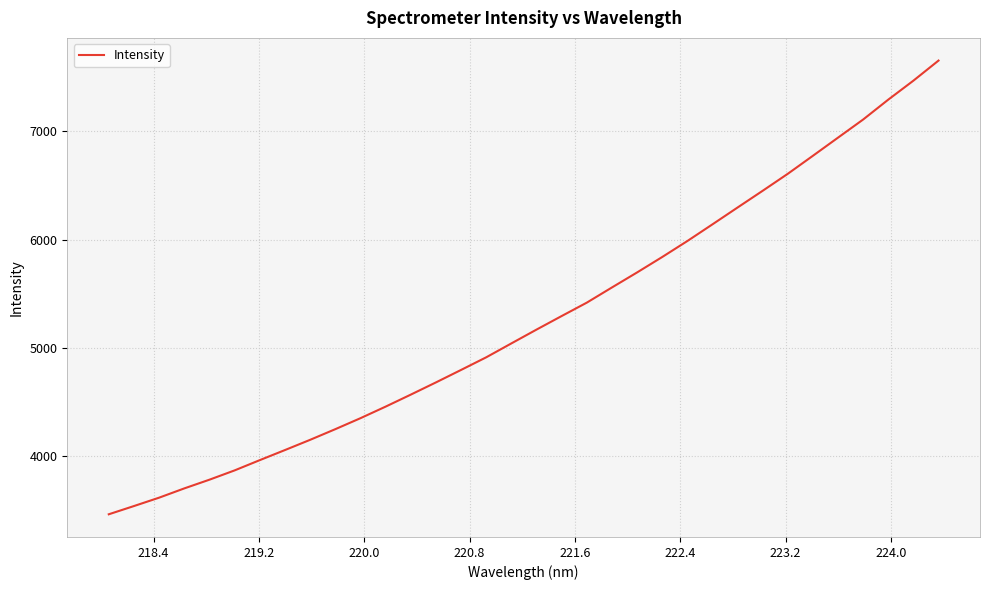

What is the minimum value shown in the chart?

3458.1